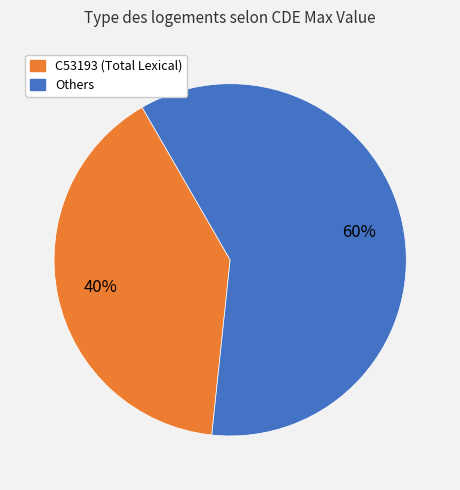

Is there a majority slice in this chart?

Yes